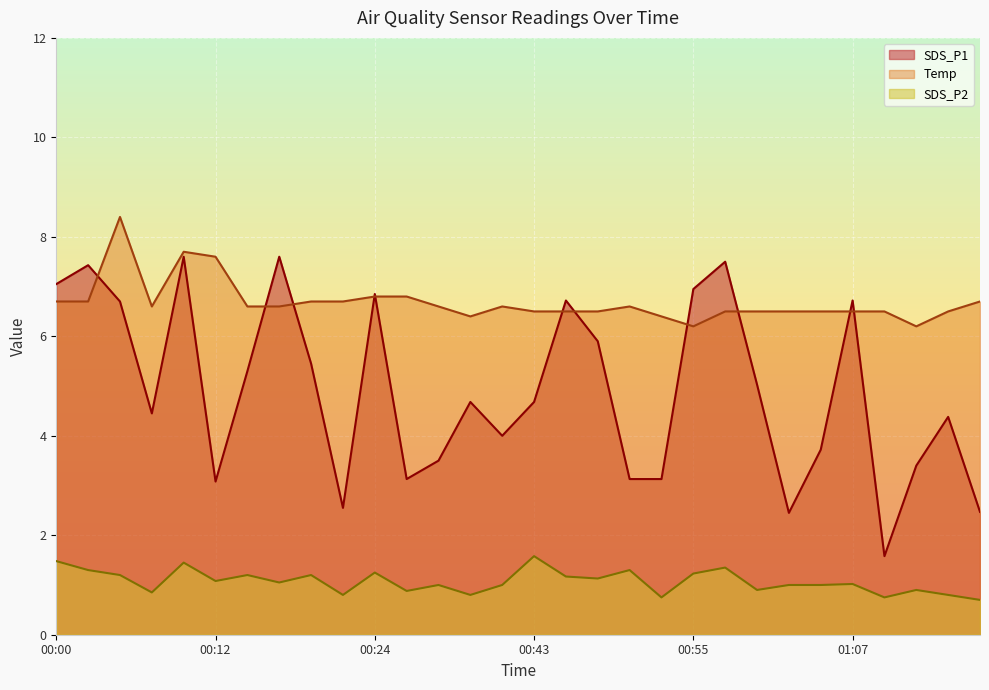

How many values in the SDS_P1 series exceed 4?

18